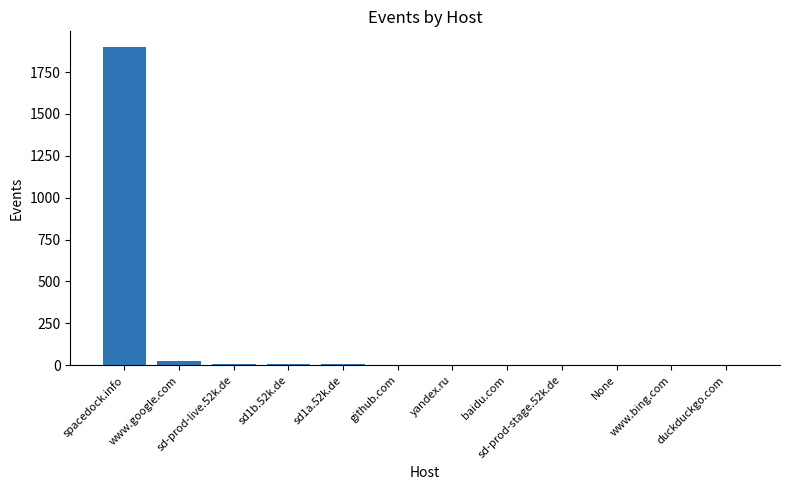

How many series are shown in this chart?

1